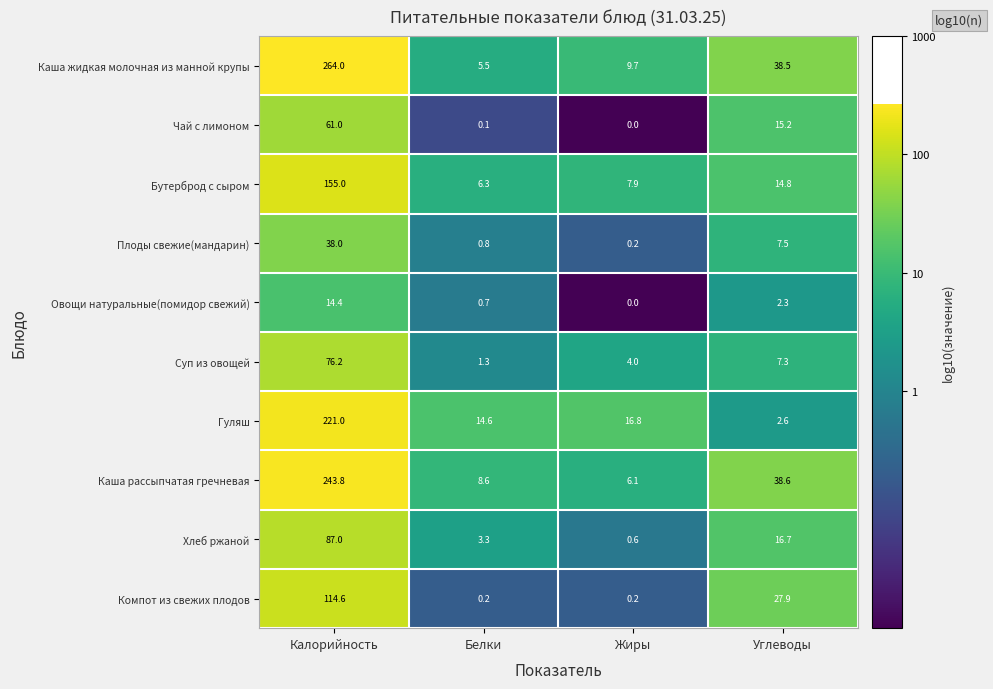

What is the difference between the Плоды свежие(мандарин) values at Белки and Калорийность?

37.2